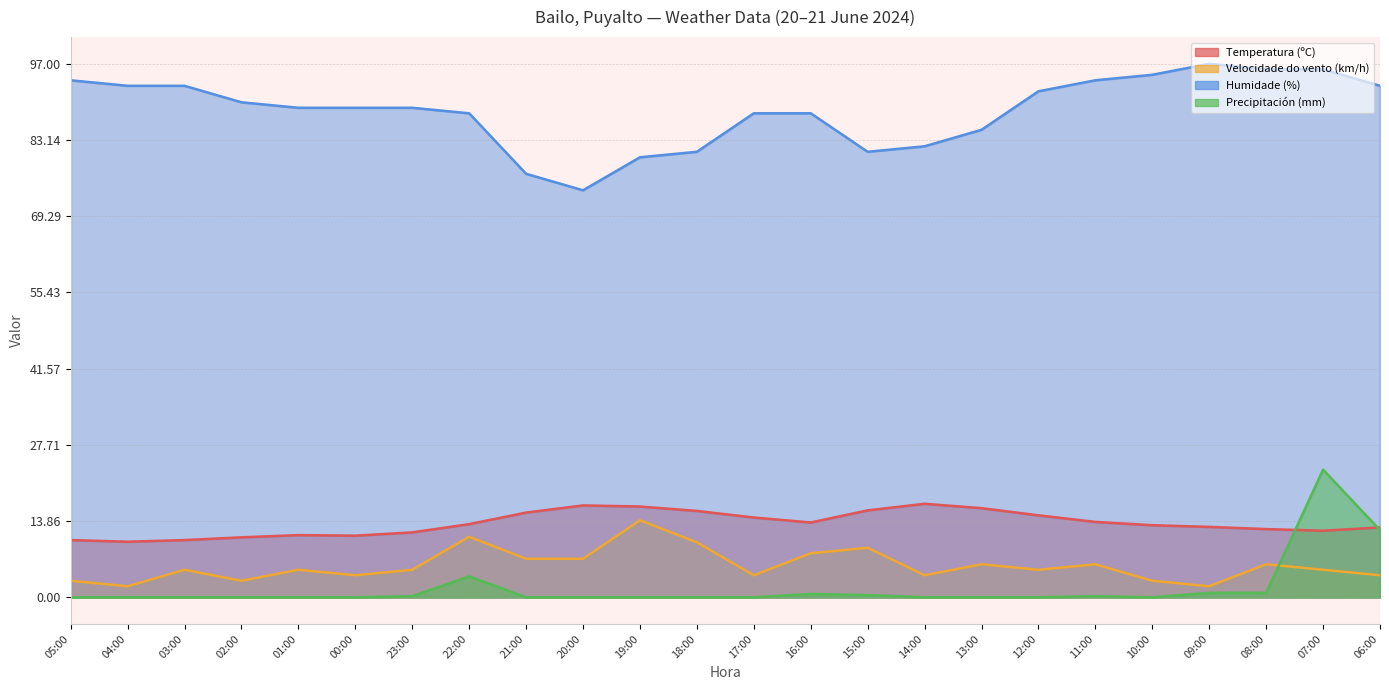

True or false: Humidade (%) and Temperatura (ºC) intersect in this chart.

False